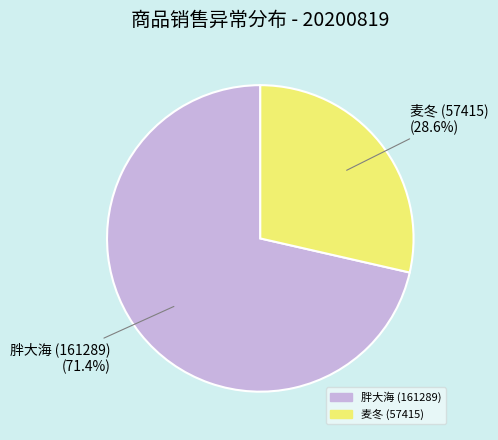

To the nearest percent, what portion does 胖大海 (161289) represent?

71%